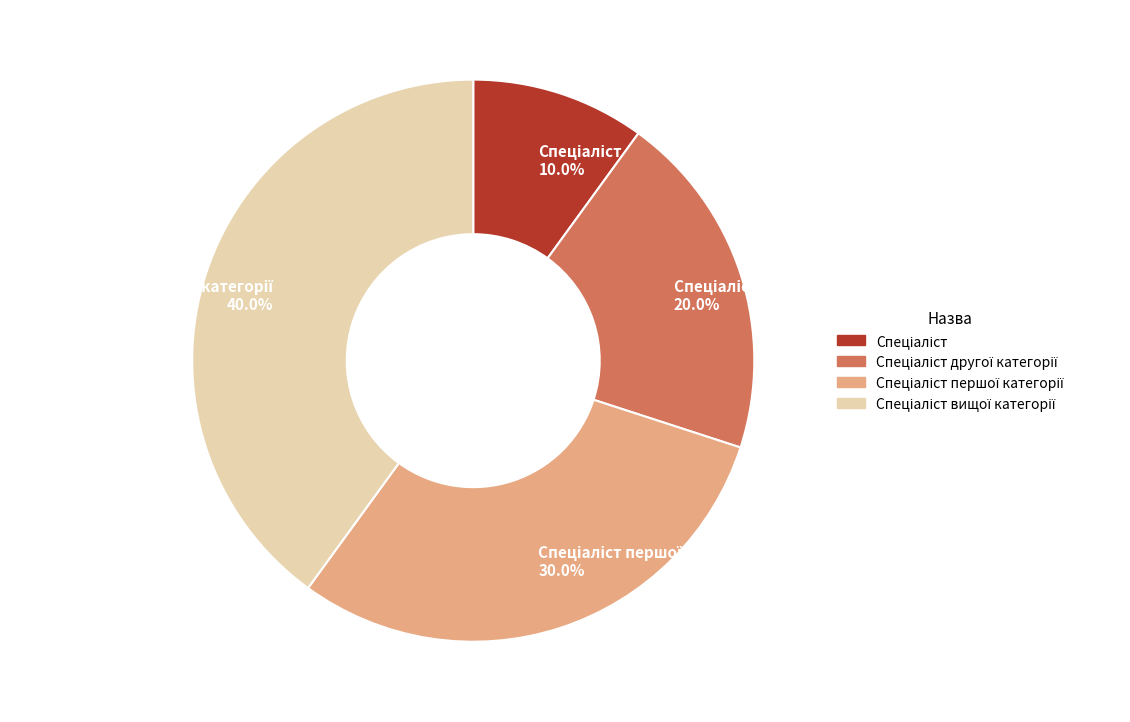

To the nearest percent, what is the average slice percentage?

25%